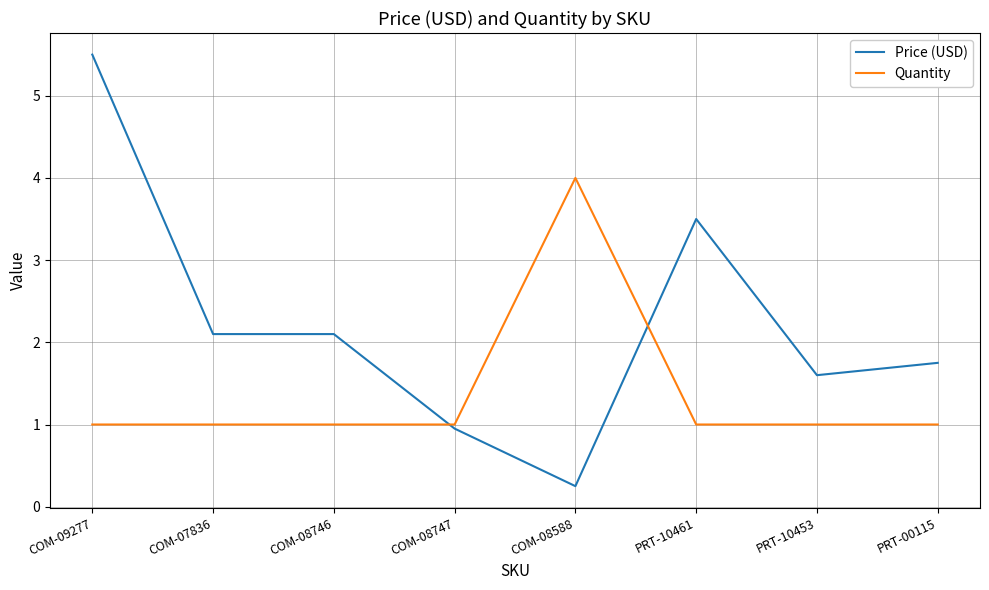

The Quantity series shows 1.0 at PRT-00115. True or false?

True